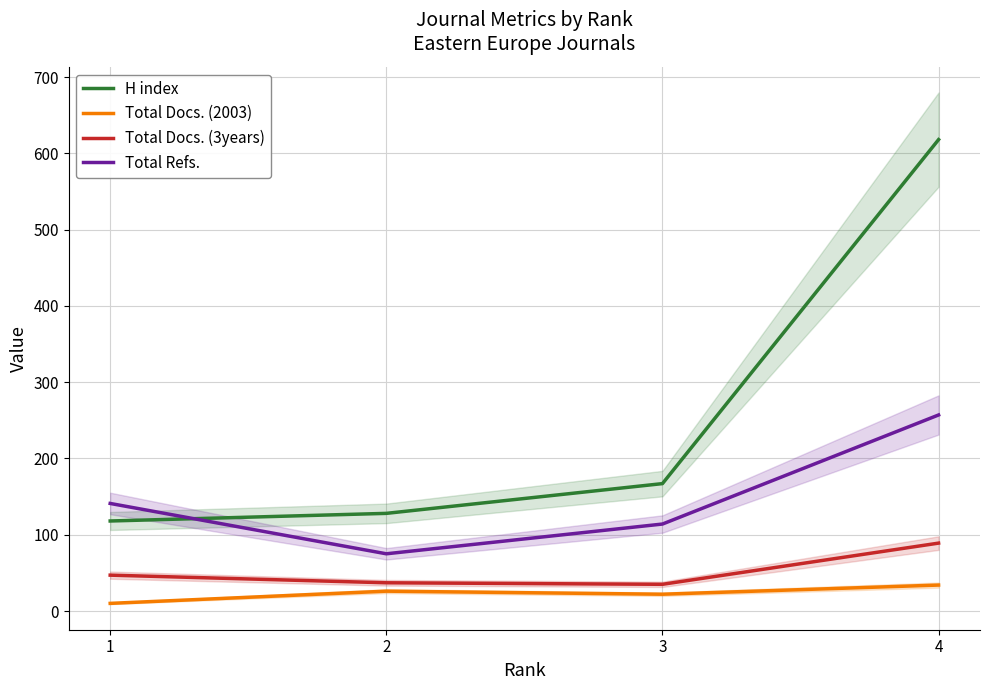

Reading left to right, transcribe all the data shown in this chart.

H index: 118	128	167	618
Total Docs. (2003): 10	26	22	34
Total Docs. (3years): 47	37	35	89
Total Refs.: 141	75	114	257